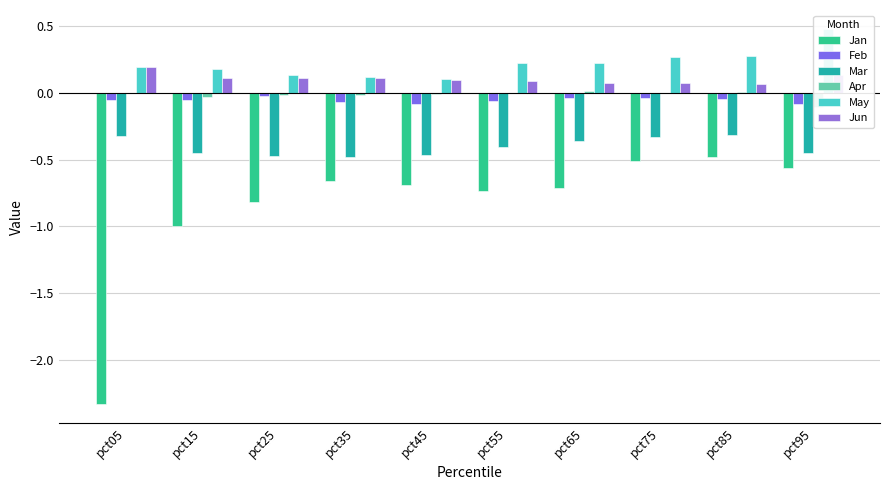

How many bars are there in total?

60